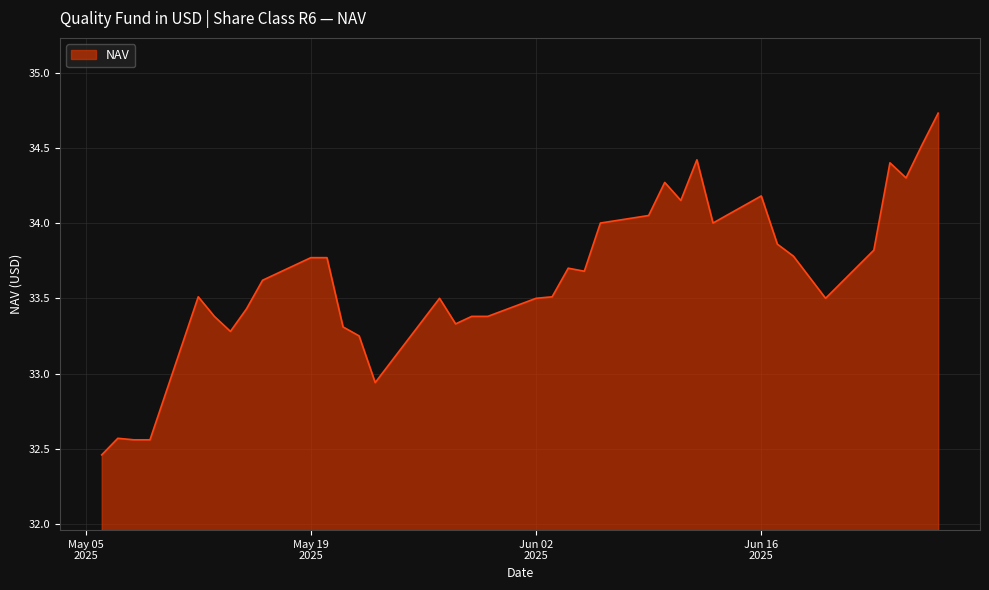

What is the maximum value shown in the chart?

34.7